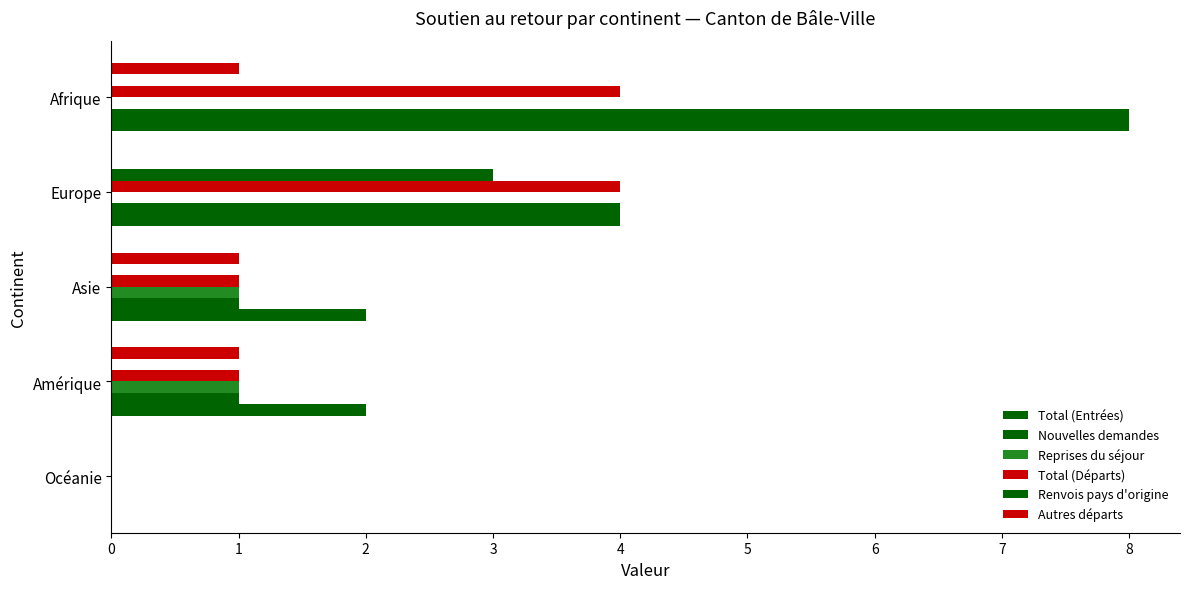

How many positive values does the Nouvelles demandes series have?

4